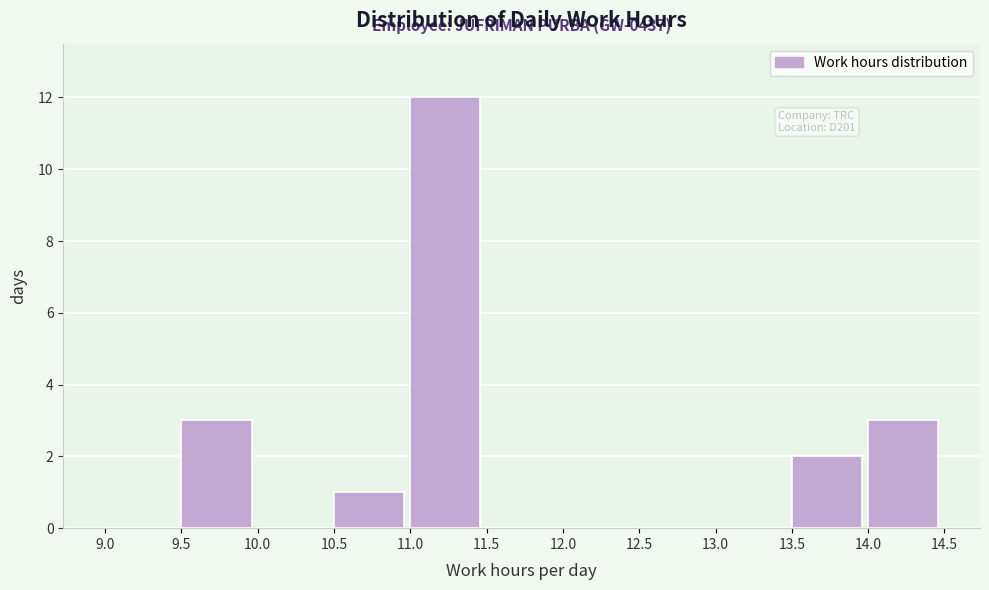

Over which range of the x-axis is the bar tallest?

11.0 to 11.5